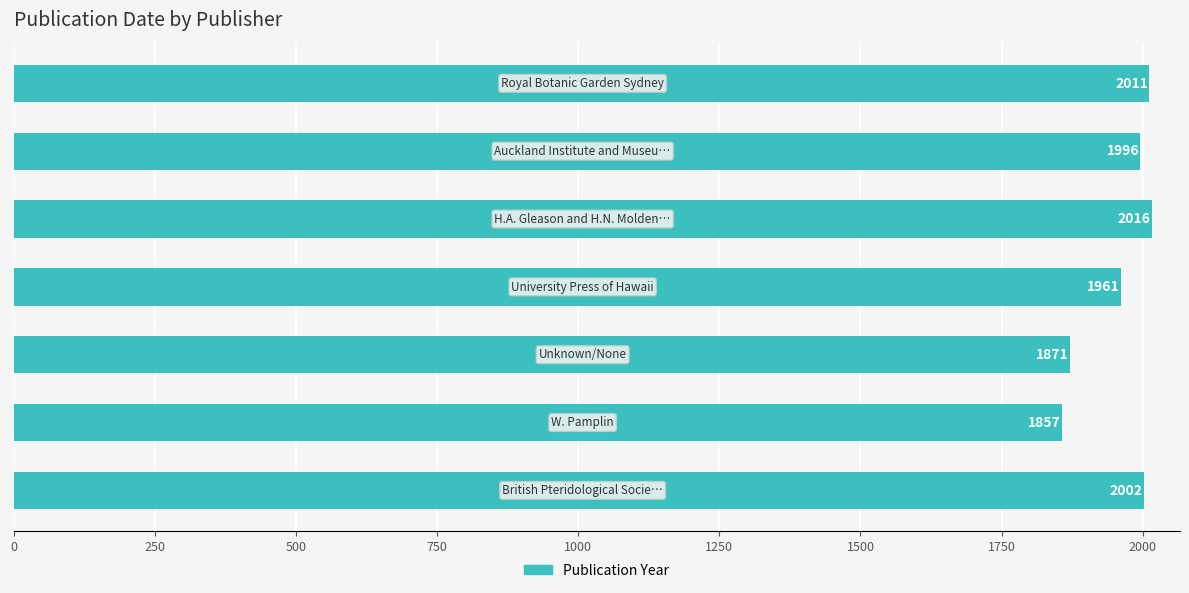

What is the difference between the maximum and minimum values?

159